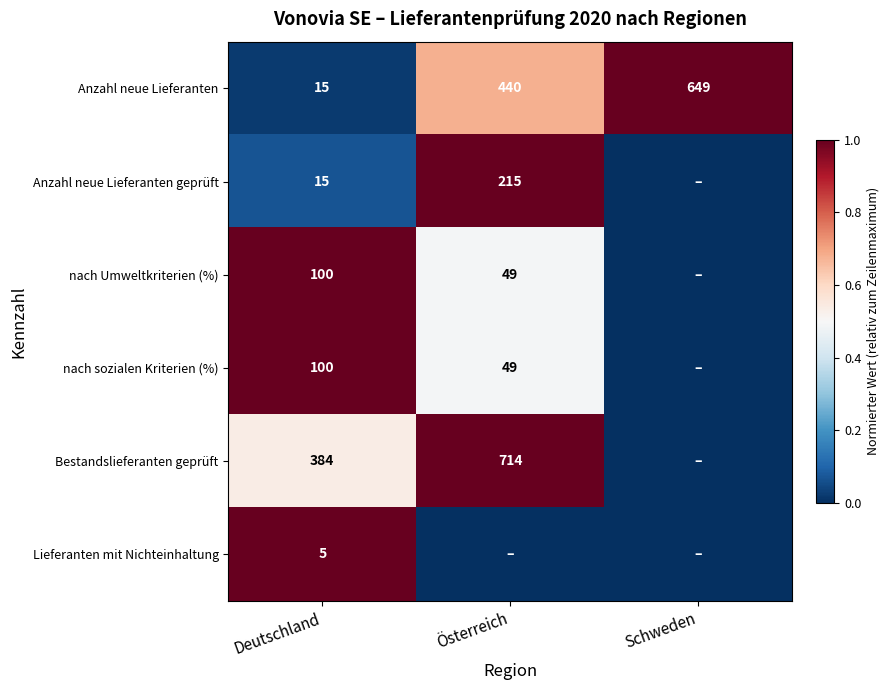

How many Anzahl neue Lieferanten values are between 15 and 649?

3